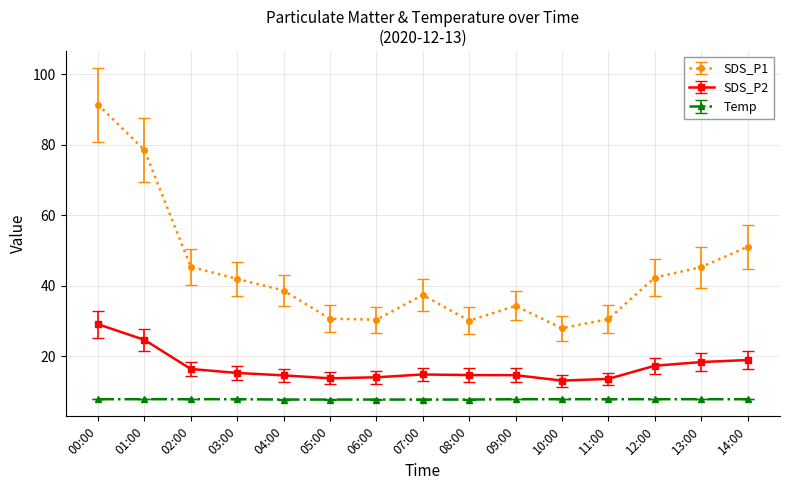

The value of SDS_P1 at 13:00 is 45.3. True or false?

True